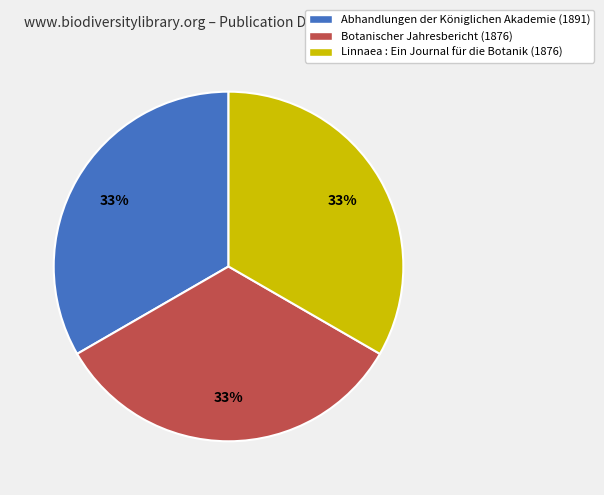

Do Linnaea : Ein Journal für die Botanik (1876) and Botanischer Jahresbericht (1876) together represent more than half of the pie?

Yes